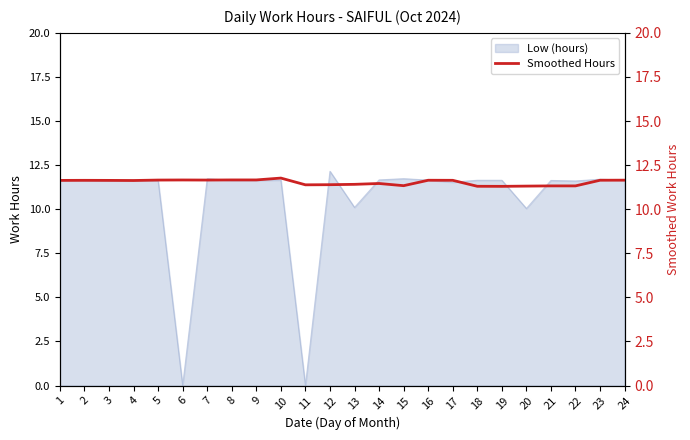

Is it true that the value at 23 is 2.5?

False